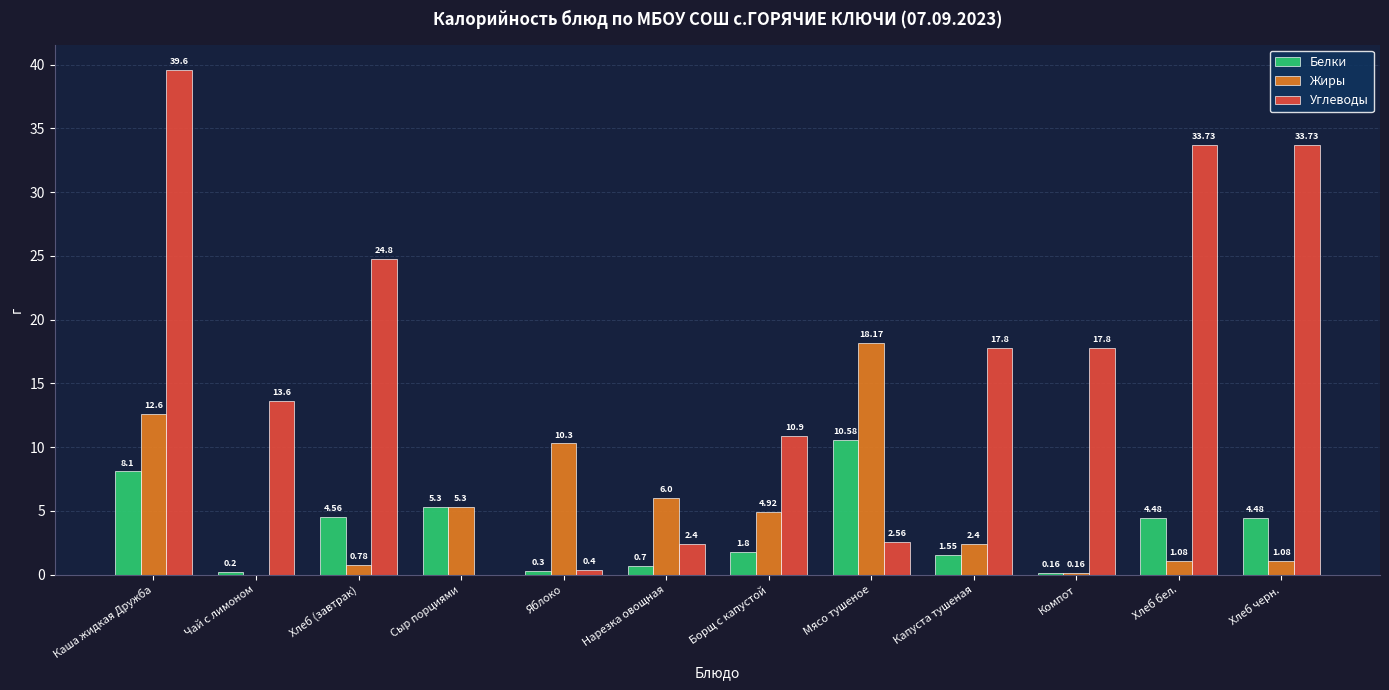

What is the sum of all Углеводы values?

197.3